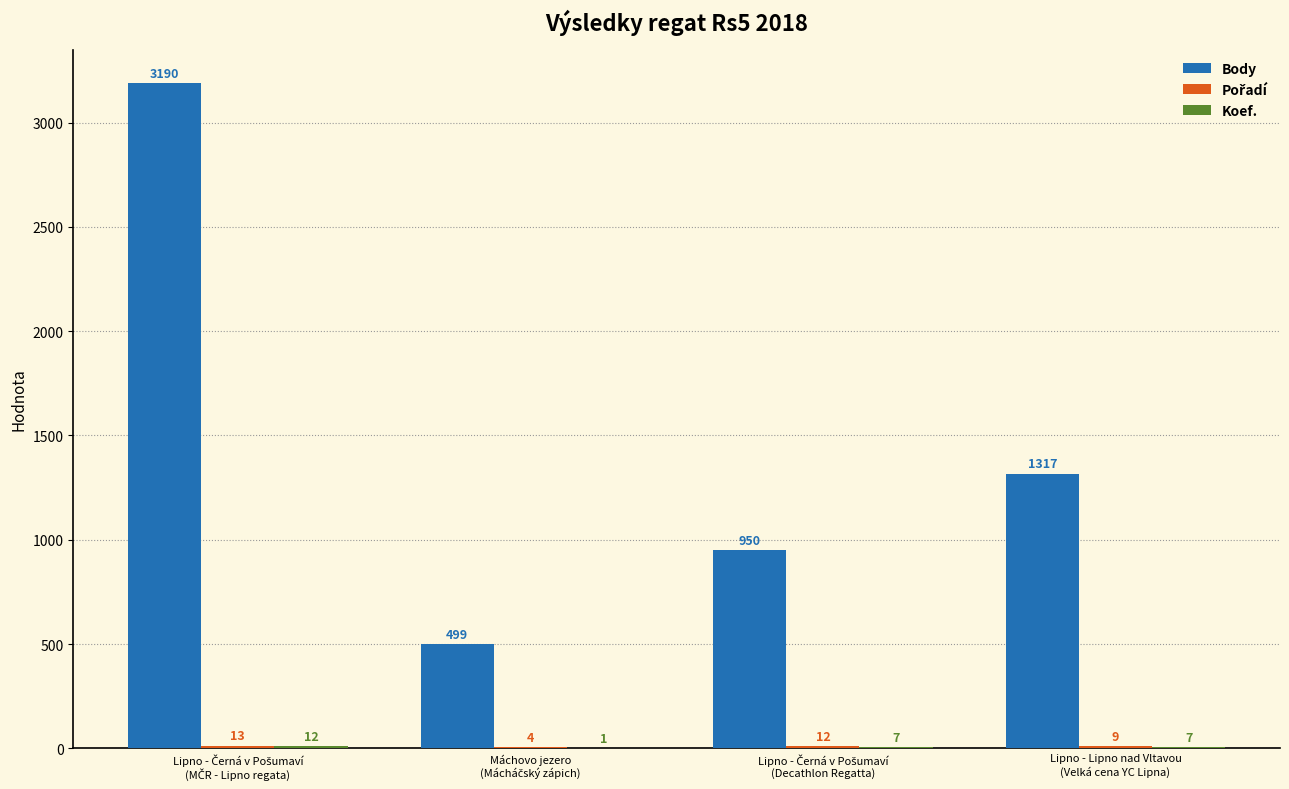

Which series has the largest total across all categories?

Body